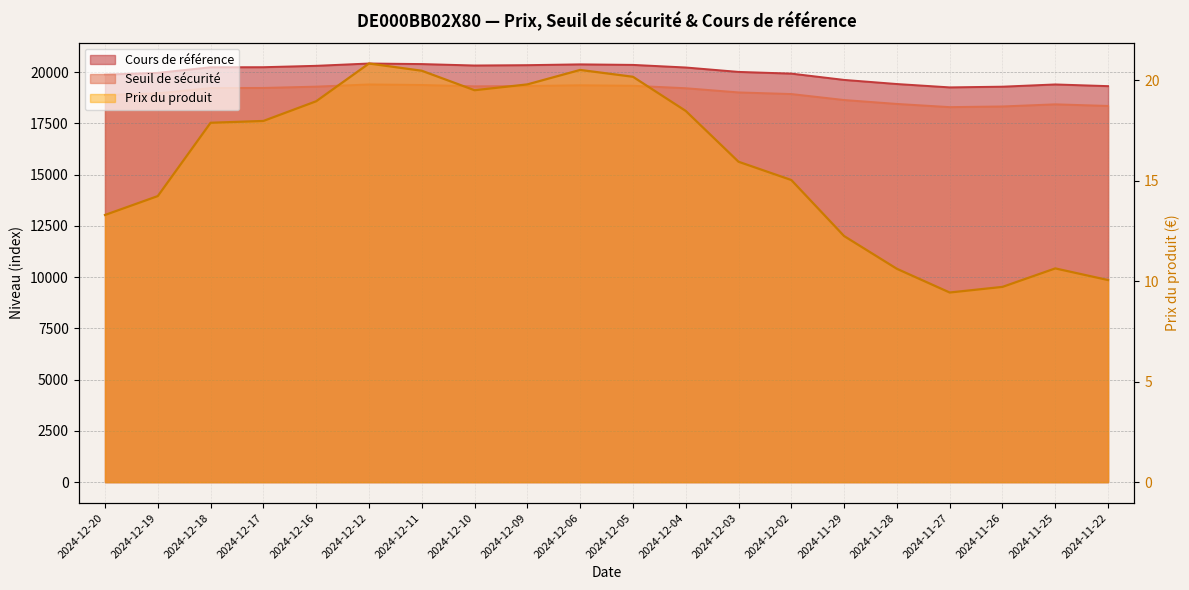

At which label is Seuil de sécurité closest to 18851?

2024-12-20